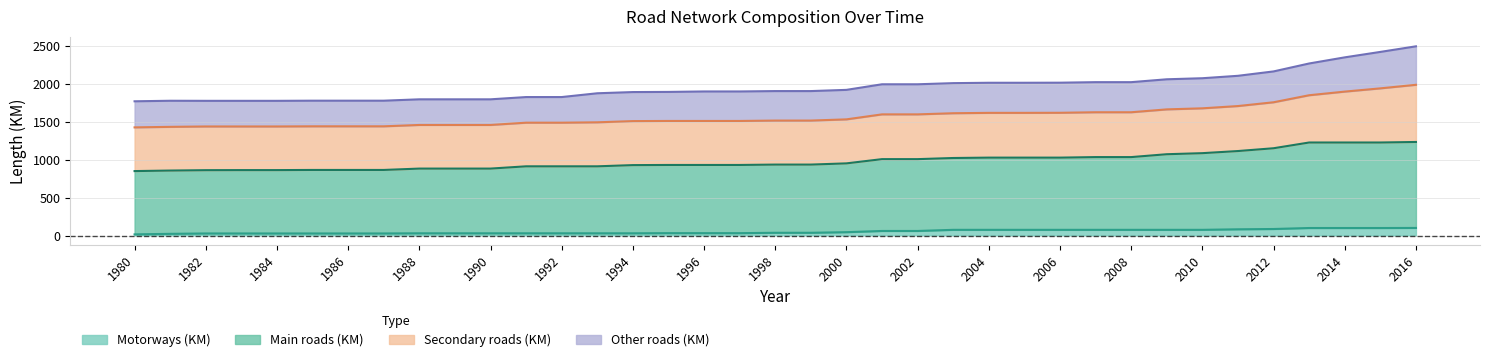

What is the total value across all series at 2012?

2170